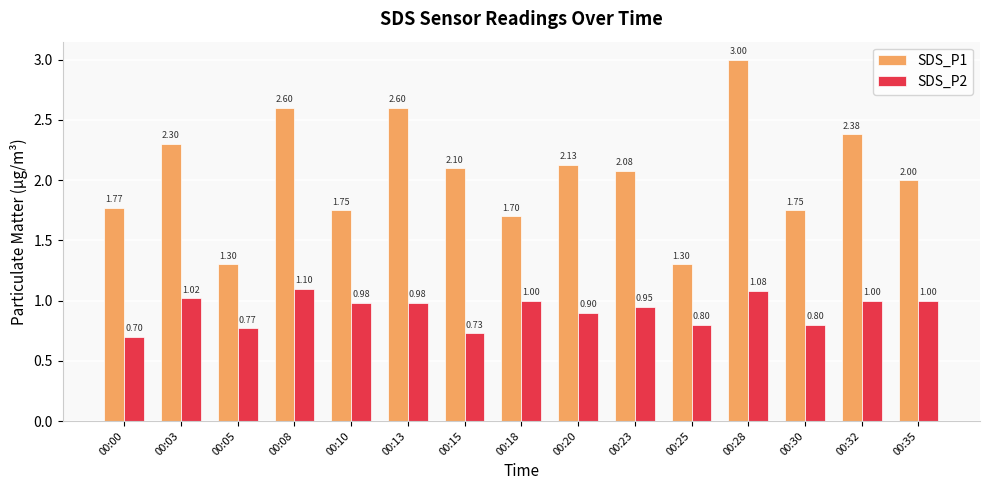

Is it true that SDS_P2 equals 1.3 at 00:05?

False